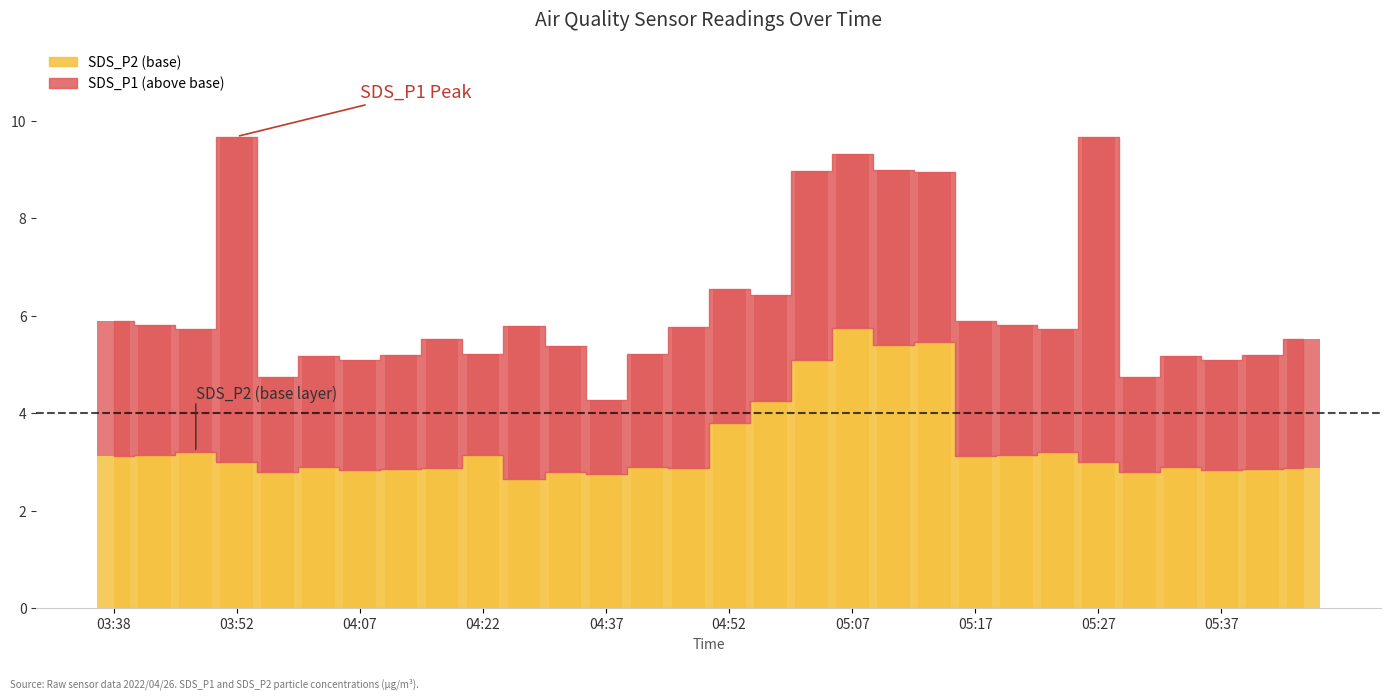

Reading left to right, transcribe all the data shown in this chart.

3.1	3.1	3.2	3.0	2.8	2.9	2.8	2.9	2.9	3.1	2.6	2.8	2.8	2.9	2.9	3.8	4.2	5.1	5.8	5.4	5.5	3.1	3.1	3.2	3.0	2.8	2.9	2.8	2.9	2.9